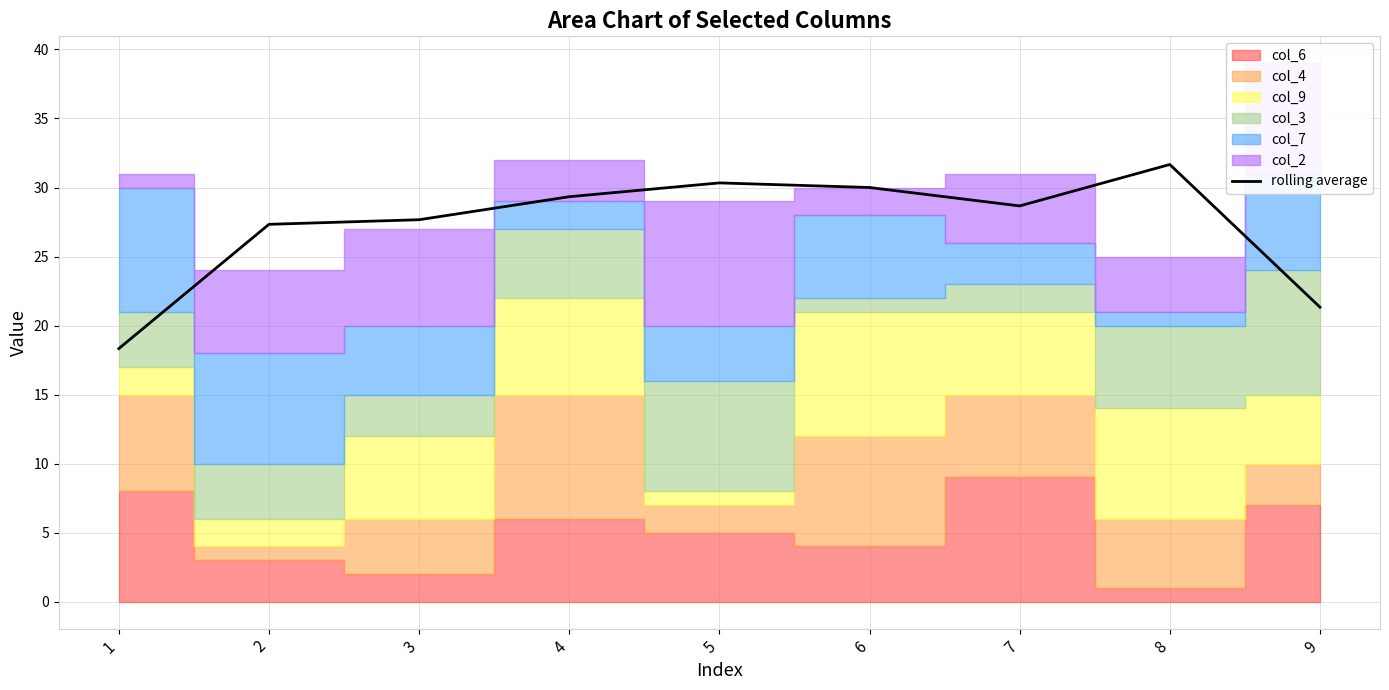

What is the difference between the maximum and second lowest values?

10.3